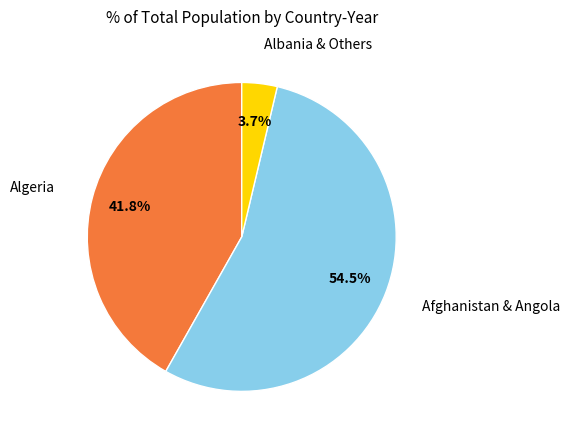

Is there a majority slice in this chart?

Yes